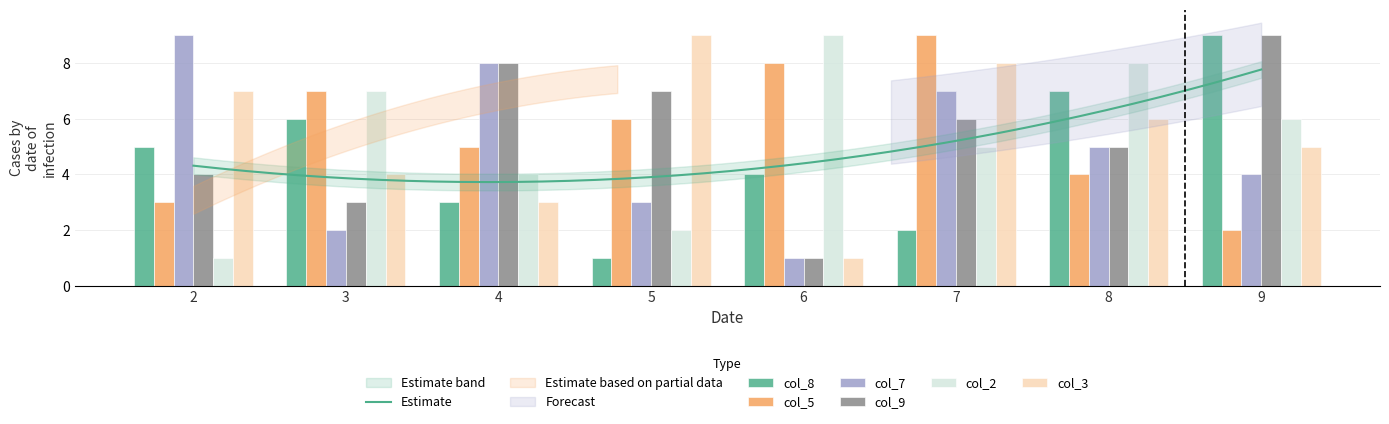

How many data points in col_7 are less than 5?

4